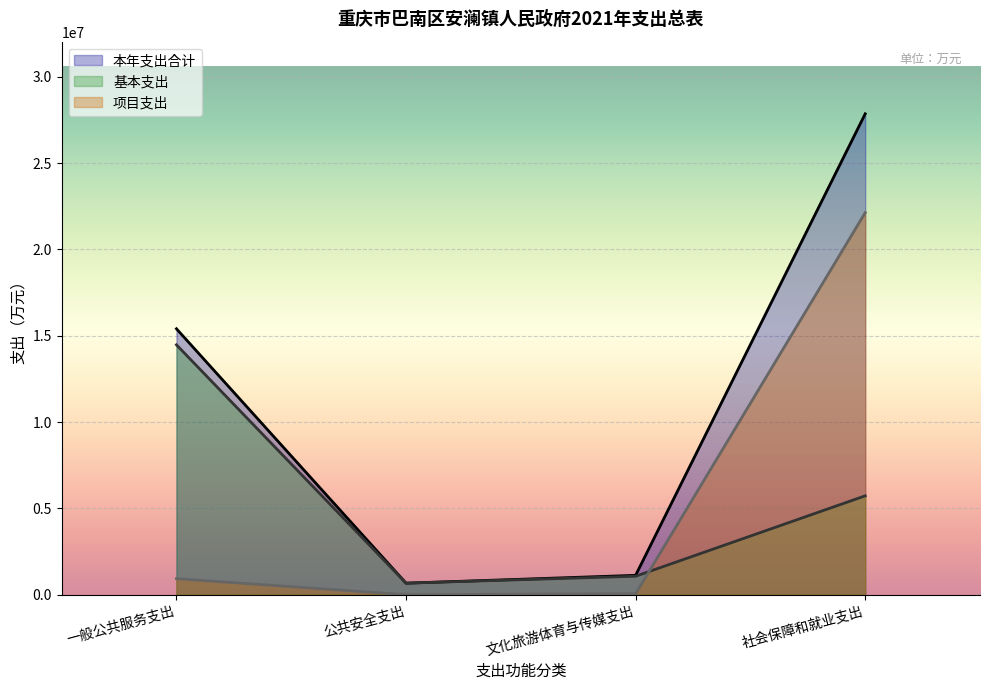

Which series has the widest spread of values?

本年支出合计